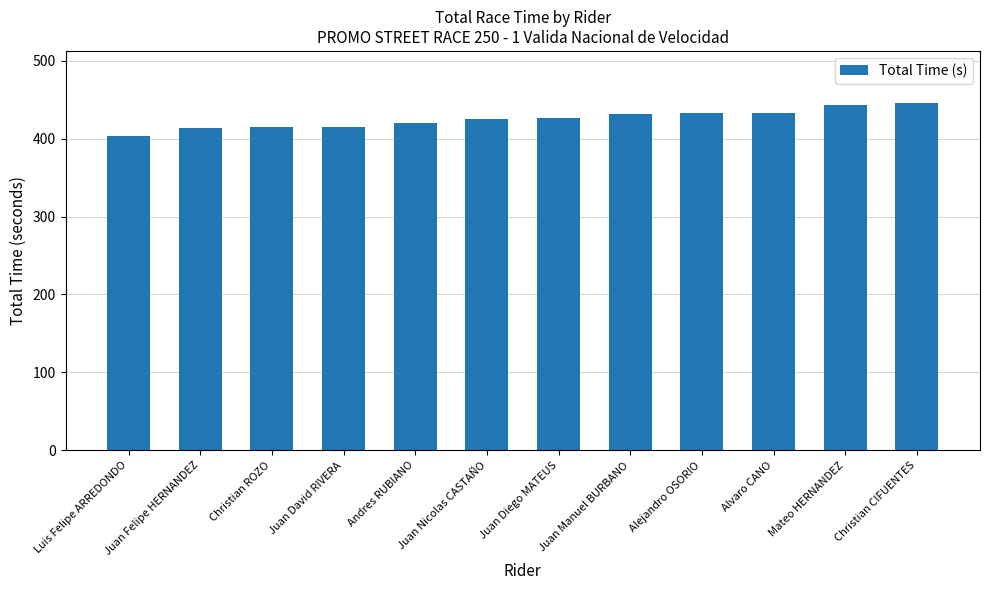

What is the minimum value shown in the chart?

403.0